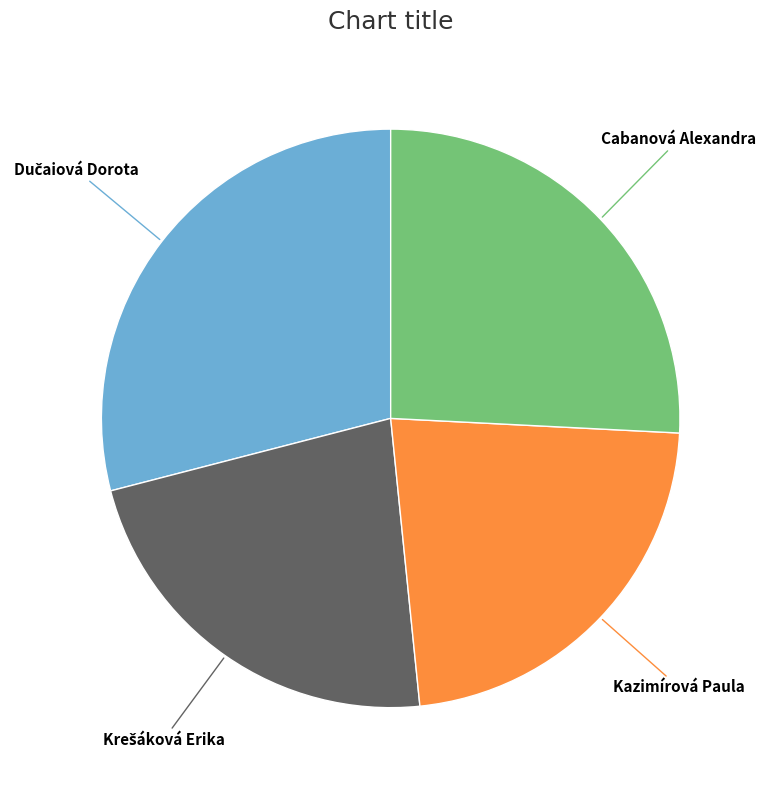

True or false: Kazimírová Paula accounts for 23% of the total.

True